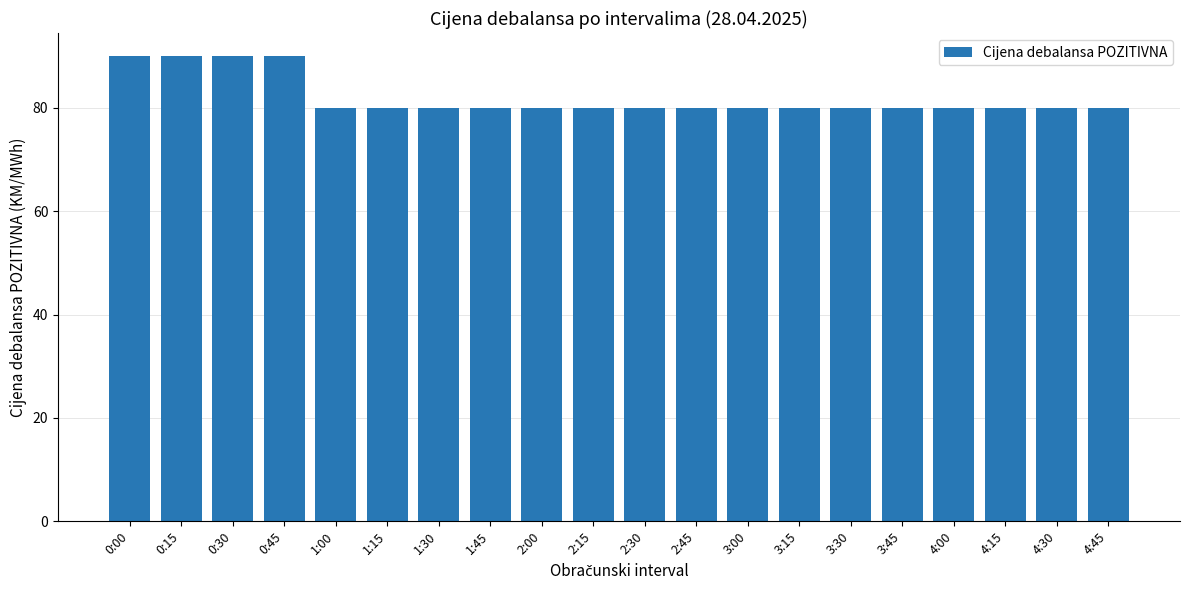

How many bars are there in total?

20